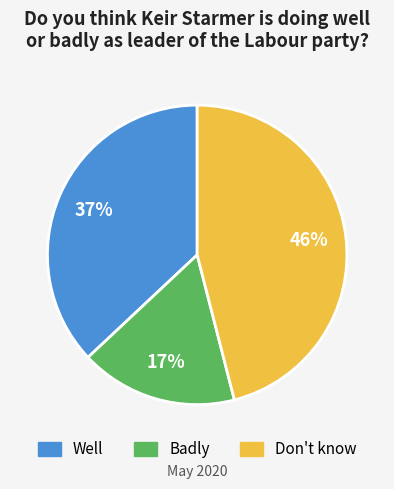

The Well slice represents 44% of the pie. True or false?

False